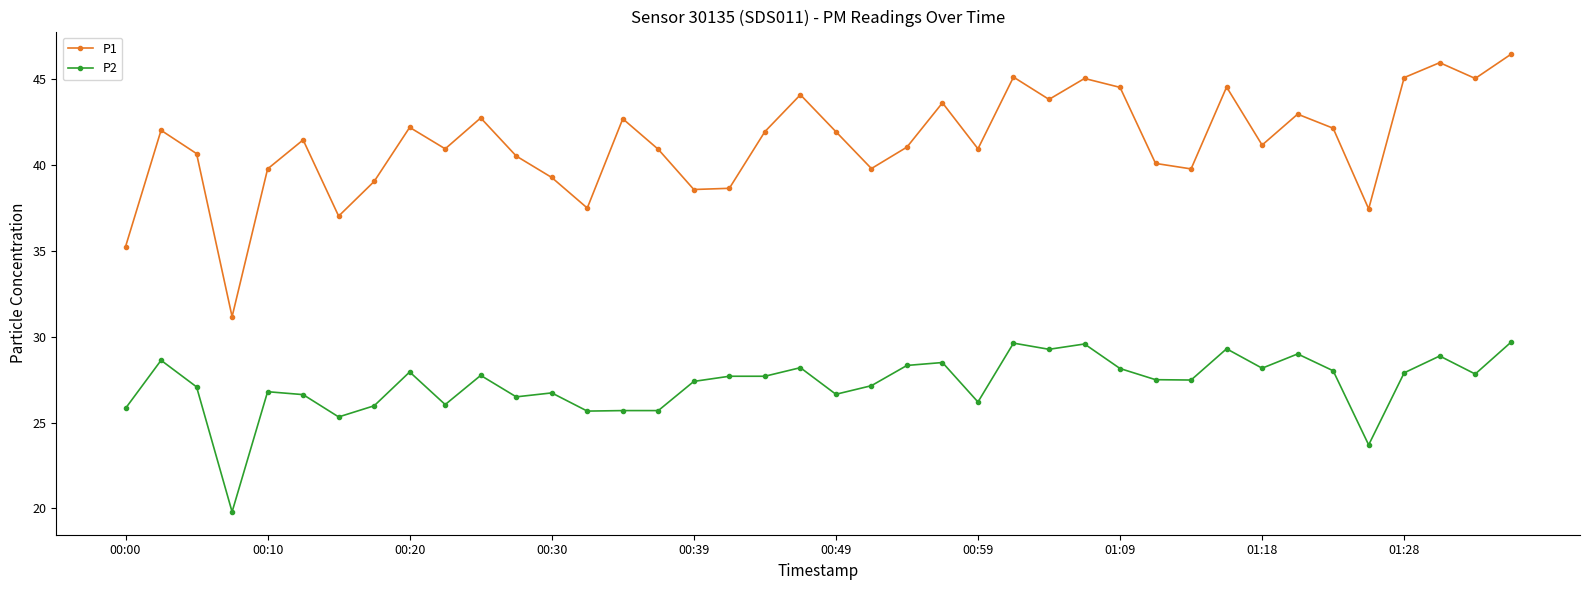

How many interior local valleys does the P1 series have?

12